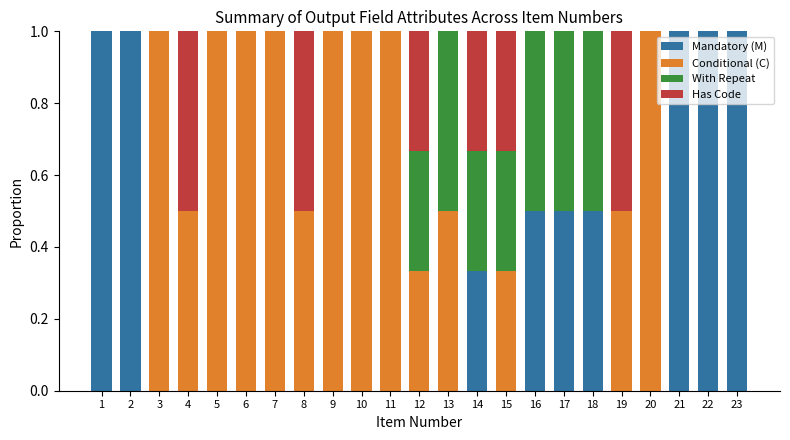

What is the highest value of the Mandatory (M) series?

1.0